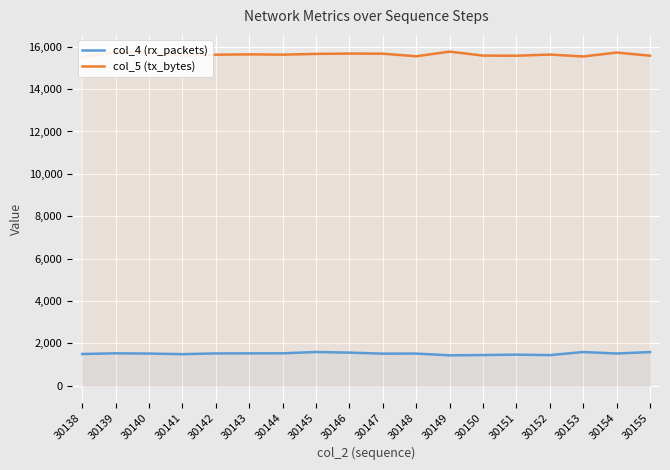

What is the spread (max minus min) of values at 30153?

13944